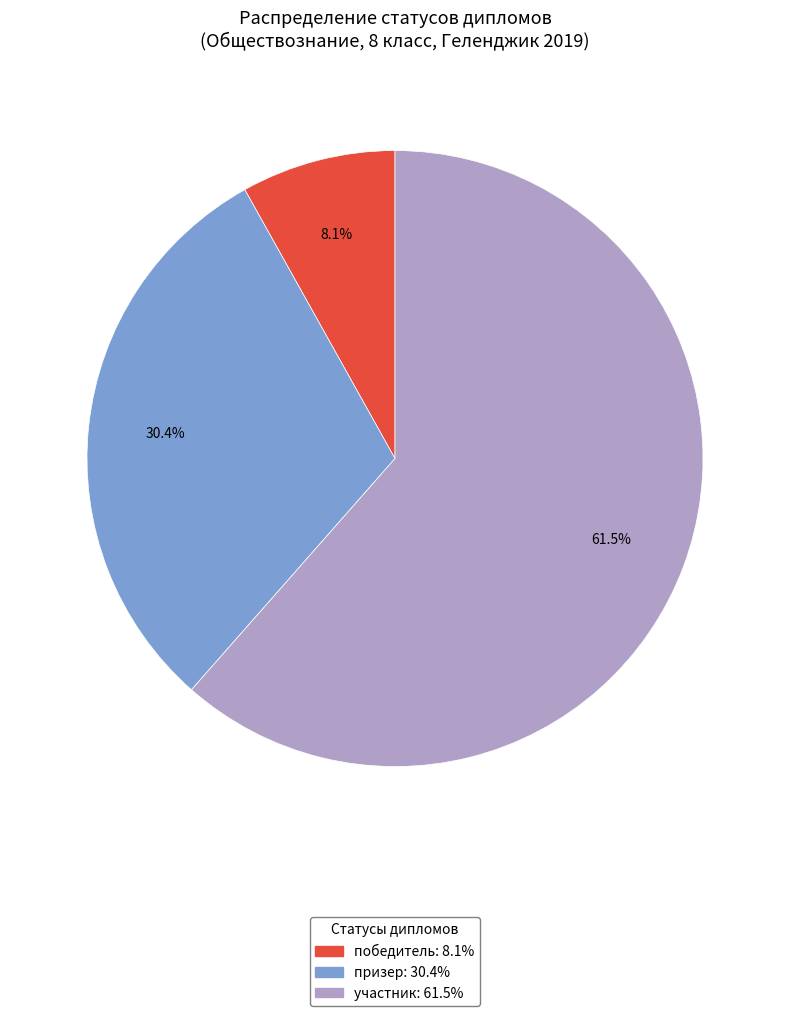

To the nearest percent, what is the average slice percentage?

33%